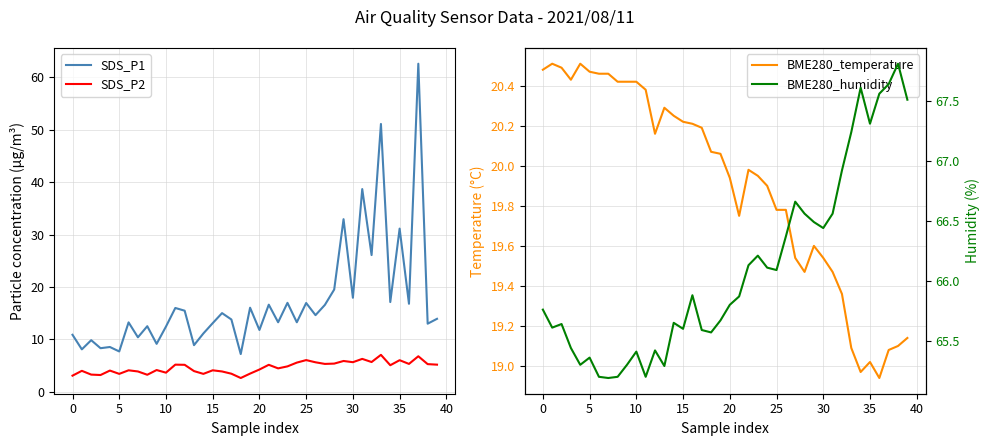

Reading left to right, extract all data points from this chart.

SDS_P1: 10.9	8.1	9.8	8.3	8.6	7.7	13.2	10.4	12.5	9.2	12.4	16.0	15.5	8.9	11.1	13.1	15.0	13.8	7.2	16.1	11.8	16.6	13.3	17.0	13.3	16.9	14.6	16.6	19.5	33.0	17.9	38.7	26.1	51.1	17.1	31.1	16.8	62.6	13.0	13.9
SDS_P2: 3.1	4.0	3.3	3.2	4.0	3.4	4.1	3.9	3.2	4.2	3.6	5.2	5.2	4.0	3.4	4.1	3.9	3.5	2.6	3.5	4.2	5.2	4.5	4.8	5.6	6.0	5.6	5.3	5.4	5.9	5.7	6.3	5.7	7.0	5.1	6.0	5.3	6.8	5.3	5.2
BME280_temperature: 20.5	20.5	20.5	20.4	20.5	20.5	20.5	20.5	20.4	20.4	20.4	20.4	20.2	20.3	20.2	20.2	20.2	20.2	20.1	20.1	19.9	19.8	20.0	19.9	19.9	19.8	19.8	19.5	19.5	19.6	19.5	19.5	19.4	19.1	19.0	19.0	18.9	19.1	19.1	19.1
BME280_humidity: 65.8	65.6	65.6	65.4	65.3	65.4	65.2	65.2	65.2	65.3	65.4	65.2	65.4	65.3	65.7	65.6	65.9	65.6	65.6	65.7	65.8	65.9	66.1	66.2	66.1	66.1	66.4	66.7	66.6	66.5	66.4	66.6	66.9	67.2	67.6	67.3	67.6	67.6	67.8	67.5